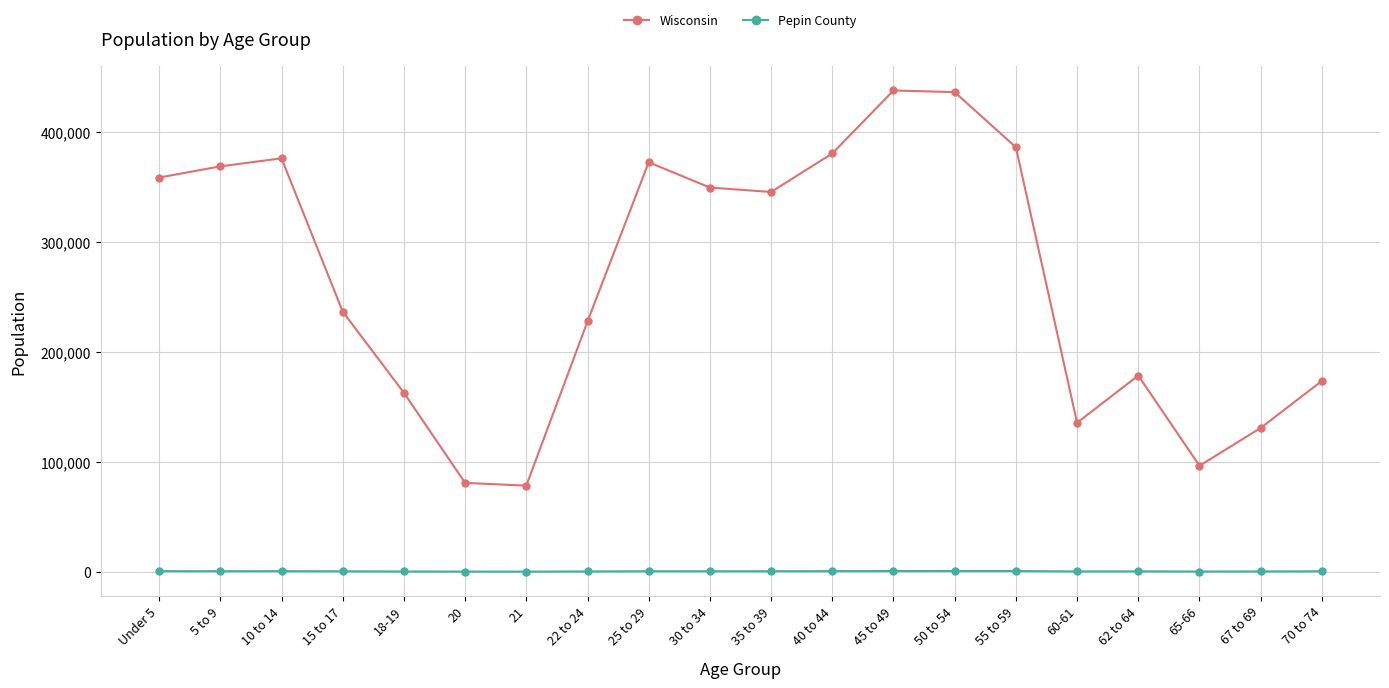

Which series has the widest spread of values?

Wisconsin